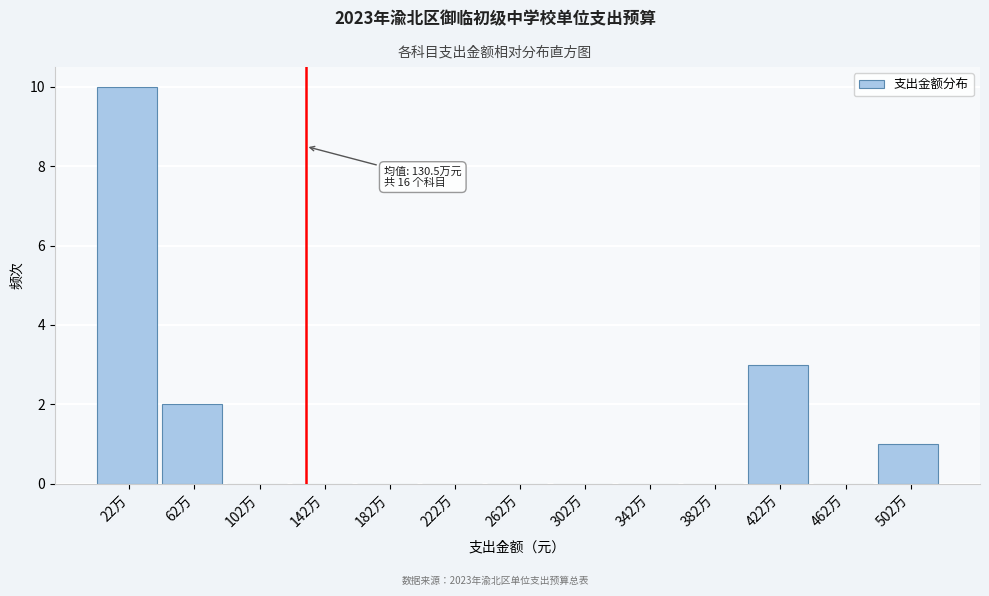

Reading left to right, what are all the values shown in this chart?

22万=10	62万=2	102万=0	142万=0	182万=0	222万=0	262万=0	302万=0	342万=0	382万=0	422万=3	462万=0	502万=1